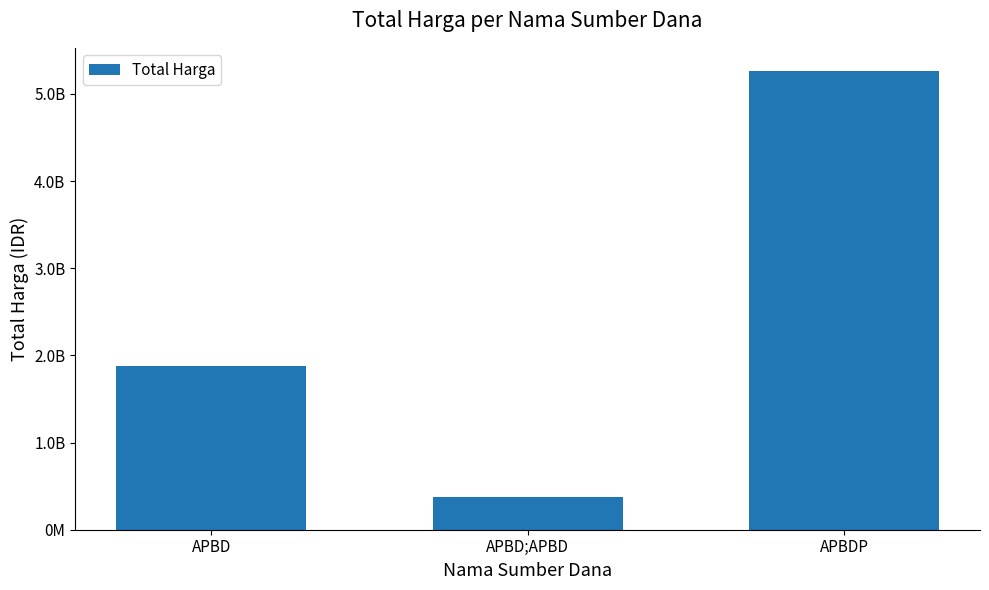

What is the label of the 2nd bar from the left?

APBD;APBD